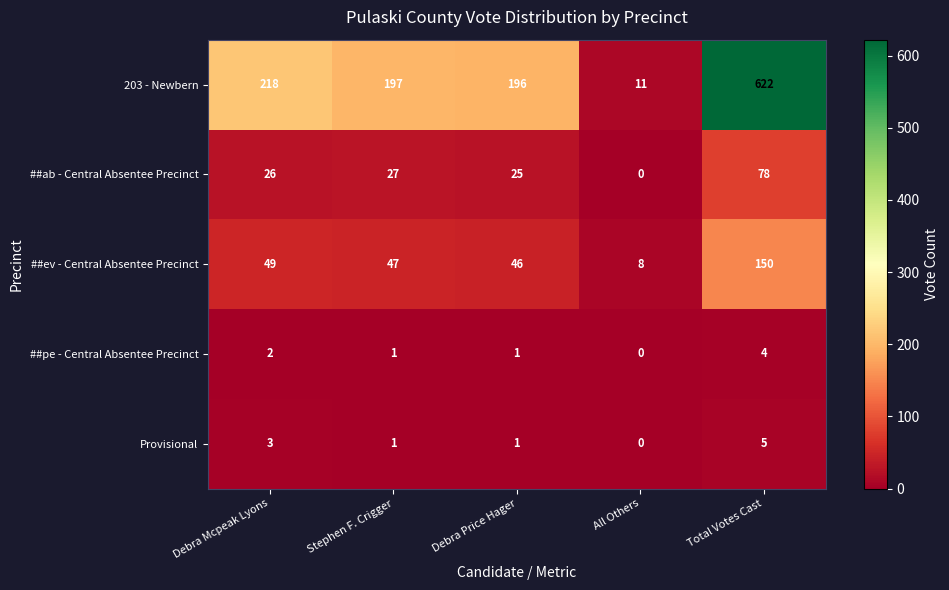

Rank the series by their maximum value, from highest to lowest.

203 - Newbern, ##ev - Central Absentee Precinct, ##ab - Central Absentee Precinct, Provisional, ##pe - Central Absentee Precinct